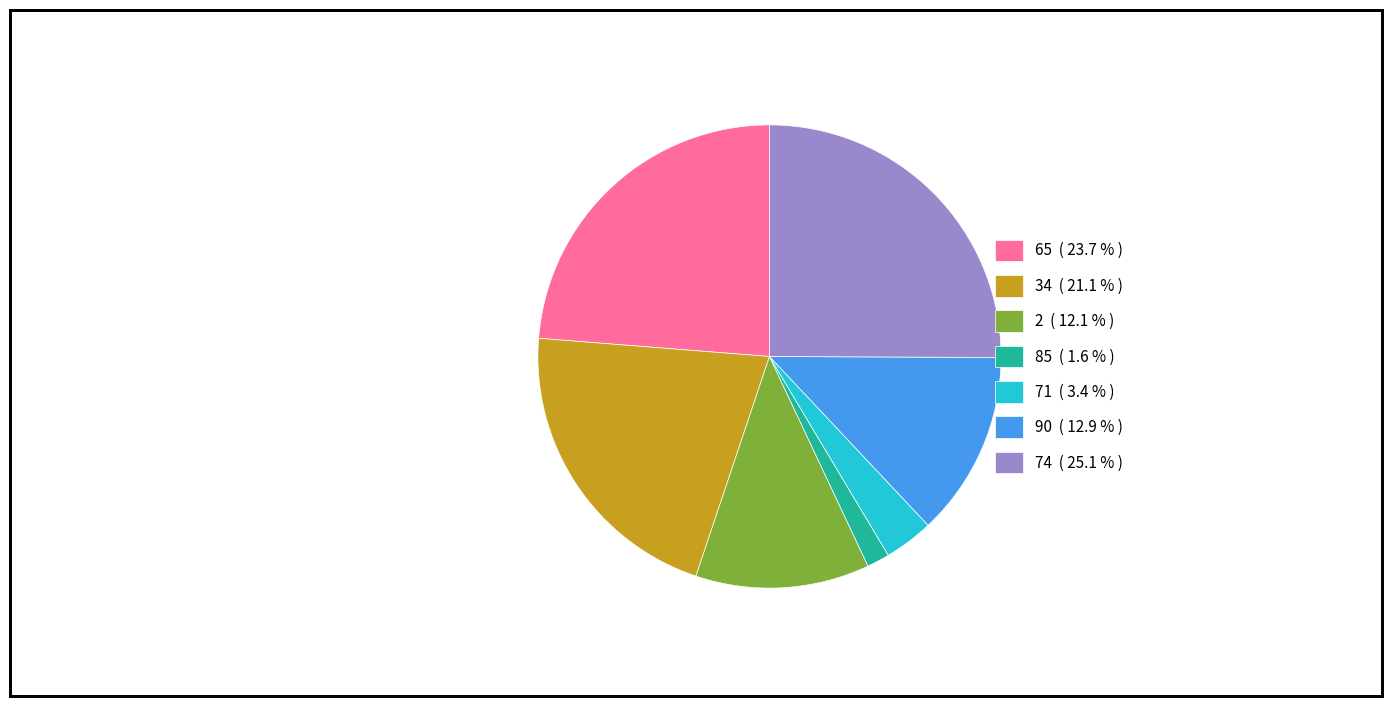

Is 34 ( 21.1 % ) the majority of the pie?

No